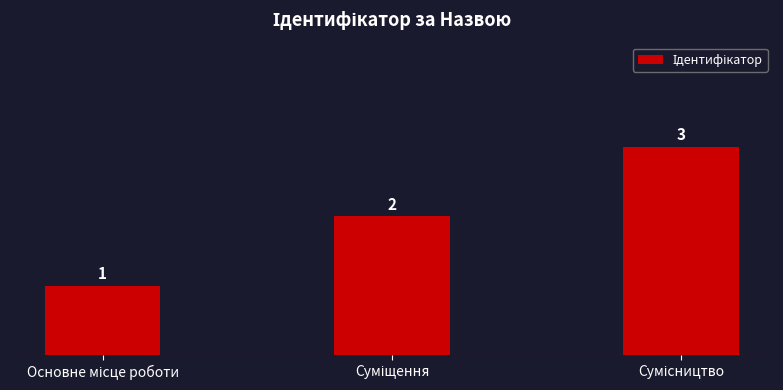

Does the chart contain stacked bars?

No